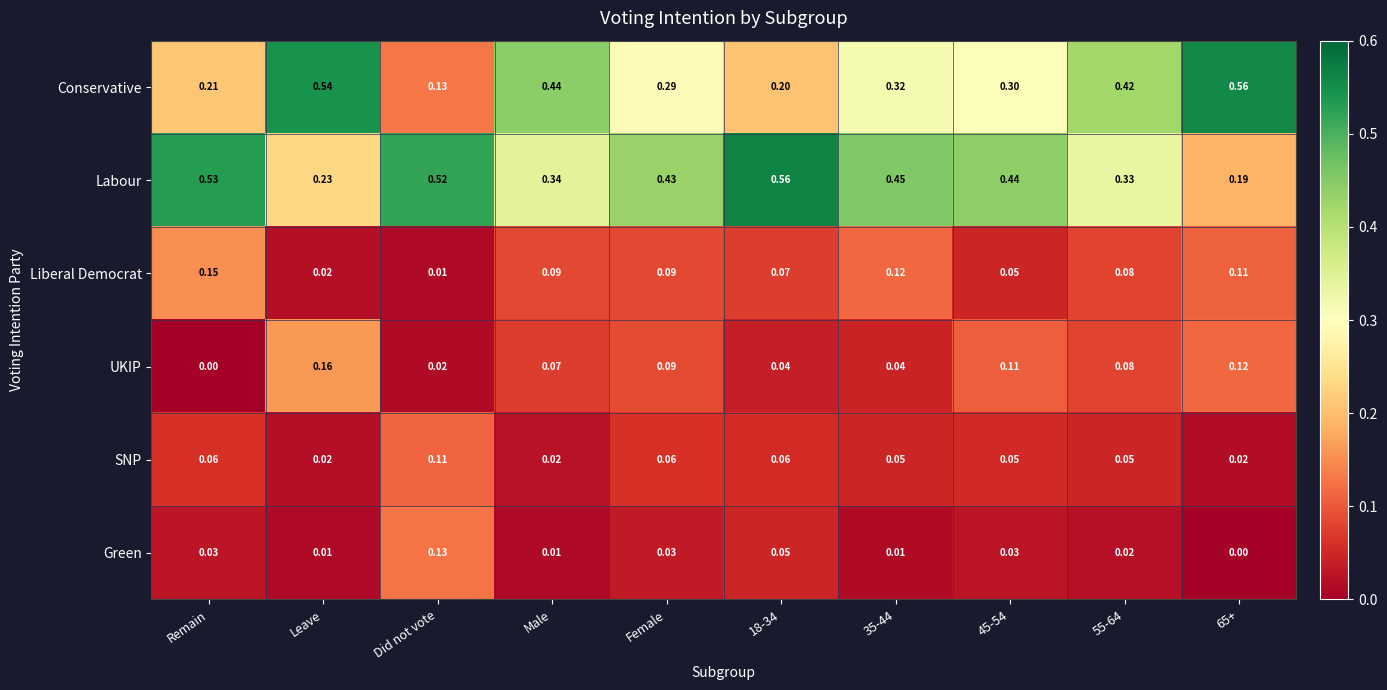

At 18-34, list the series in order from largest to smallest.

Labour, Conservative, Liberal Democrat, SNP, Green, UKIP